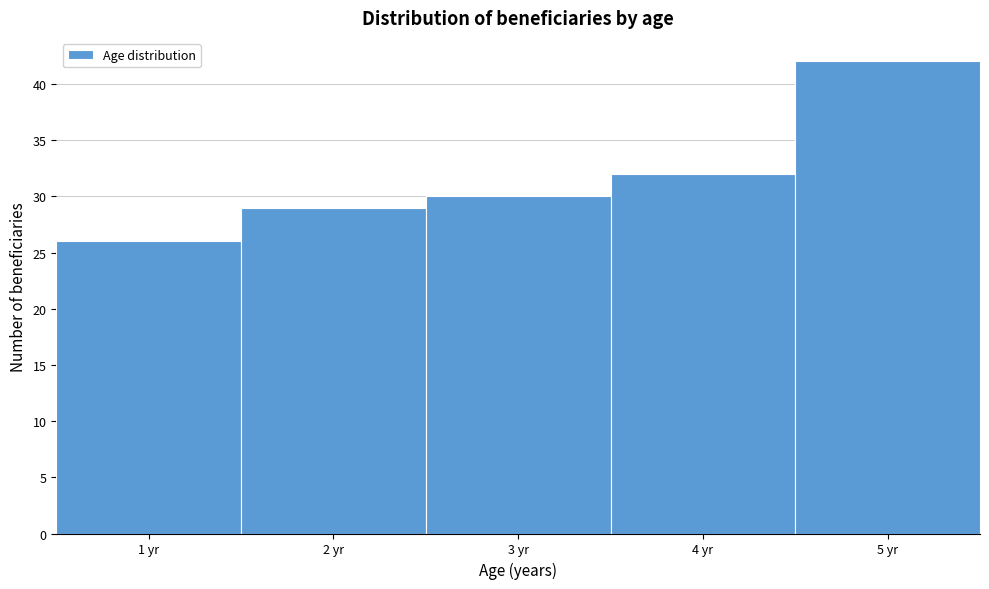

Reading right to left, what are all the values shown in this chart?

5 yr=42	4 yr=32	3 yr=30	2 yr=29	1 yr=26